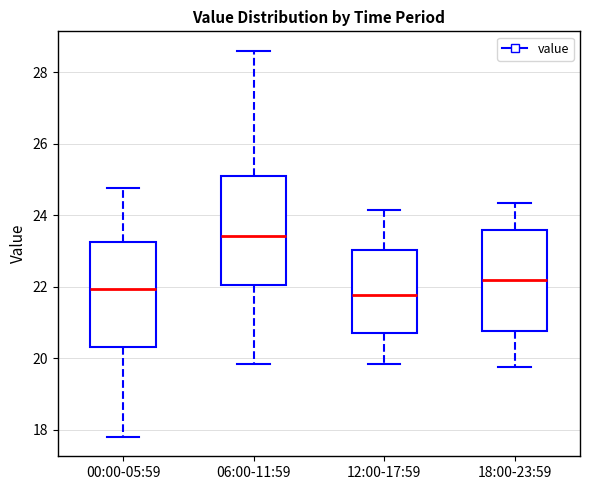

Where does the median line of the box for 18:00-23:59 sit on the y-axis? The values are not printed on the chart, so give them approximately, as read against the axis.

22.2